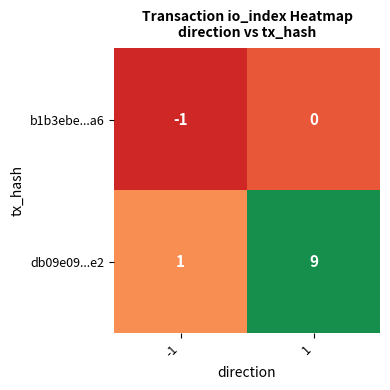

What is the sum of all db09e09...e2 values?

10